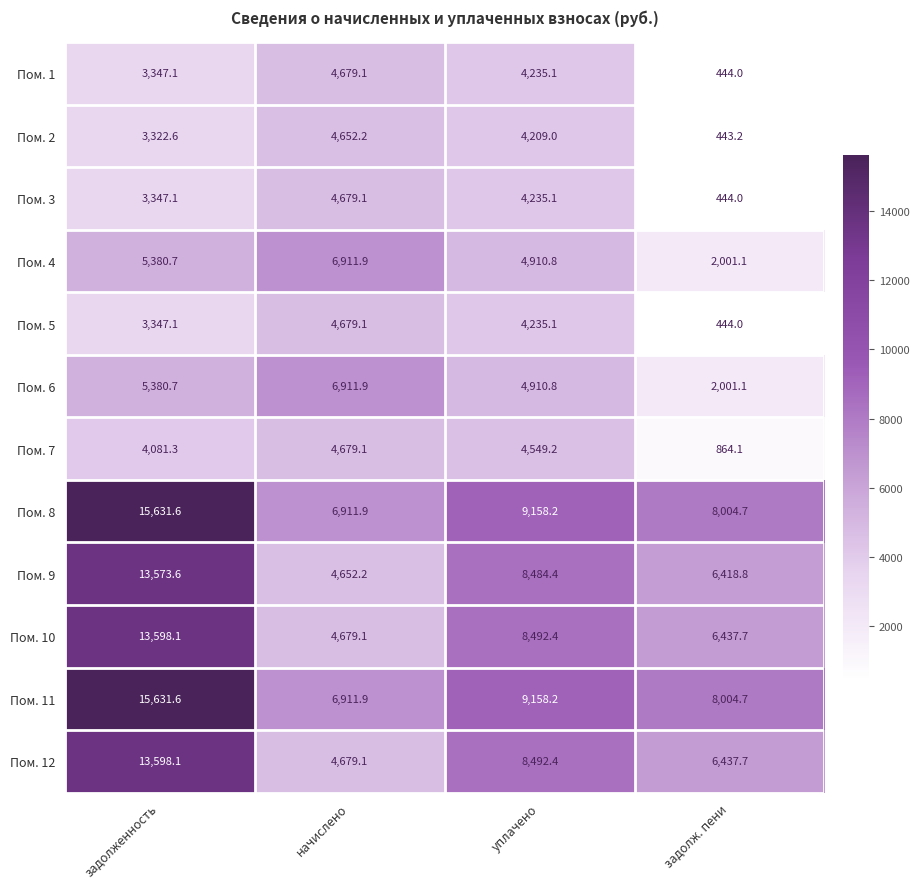

How many series are shown in this chart?

12